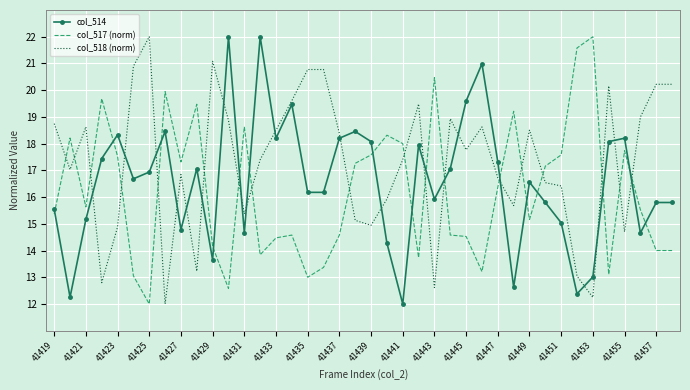

True or false: col_518 (norm) and col_514 cross at least once.

True